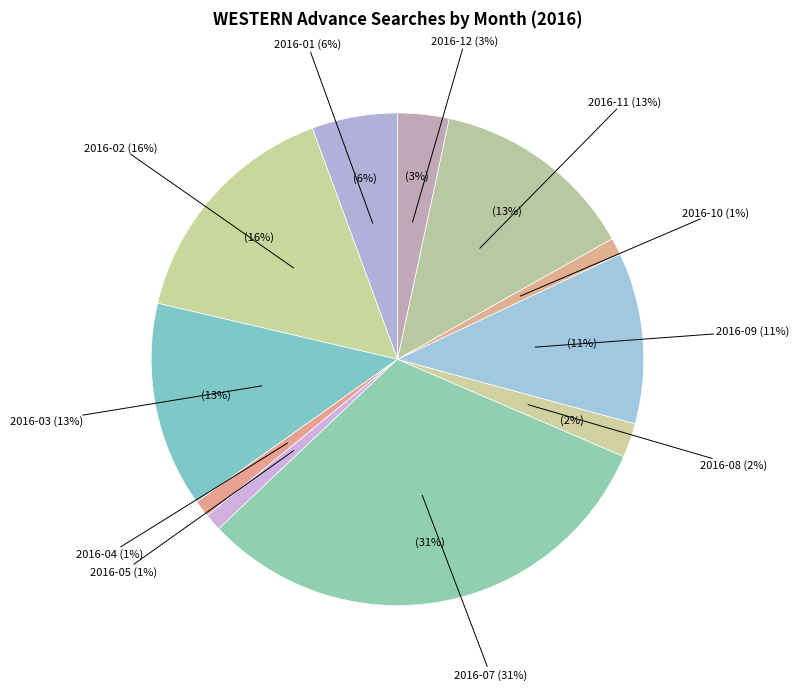

What portion of the pie excludes 2016-04?

98.9%